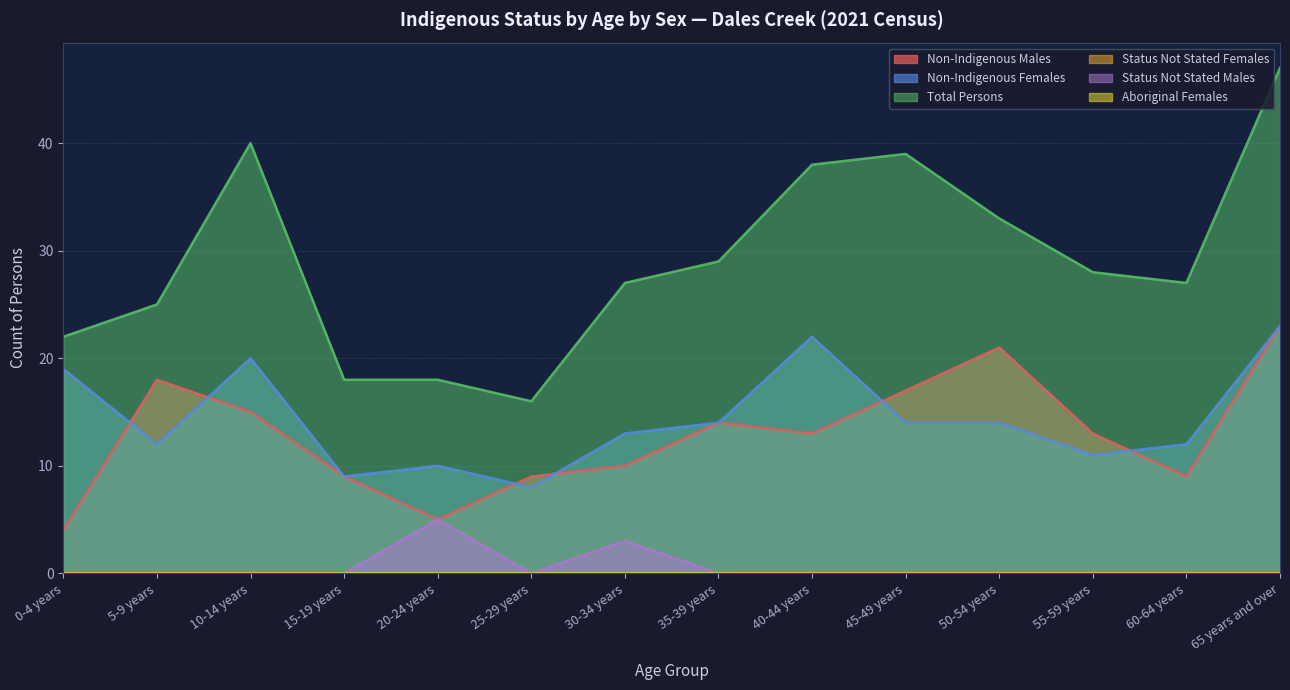

Count the Status Not Stated Males values in the range 0 to 1.

12